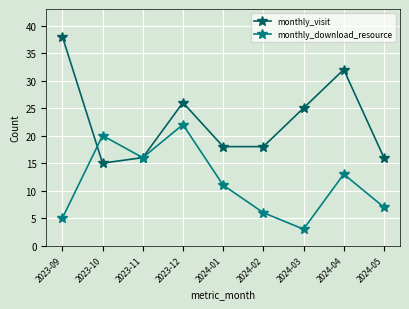

The monthly_visit series shows 15 at 2024-04. True or false?

False